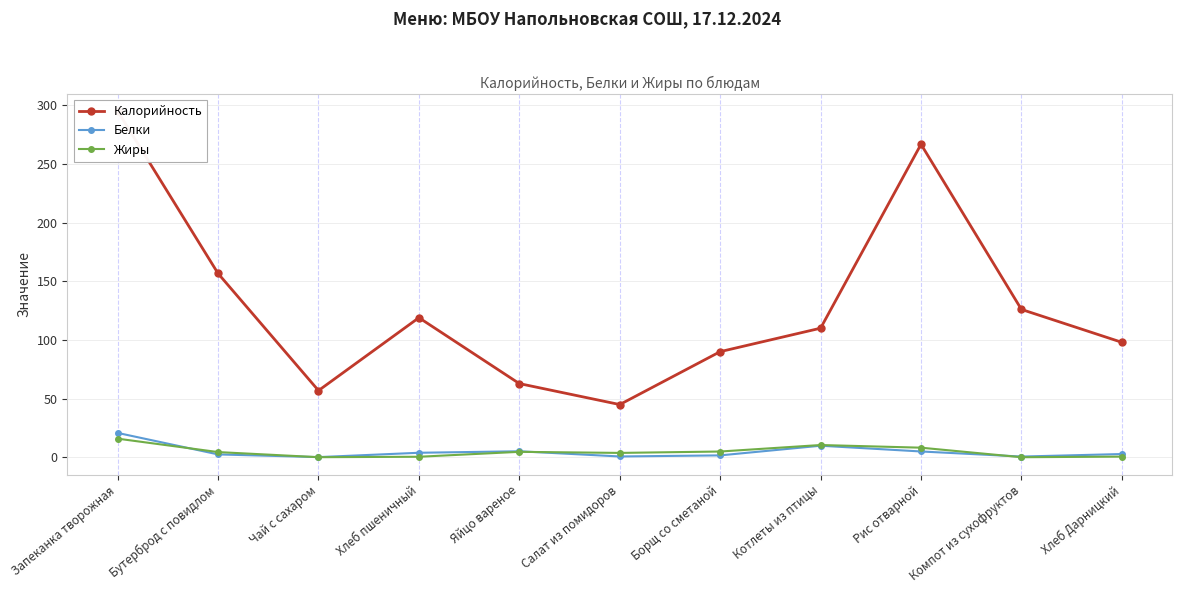

Between which two adjacent categories do Белки and Жиры first intersect?

Запеканка творожная and Бутерброд с повидлом